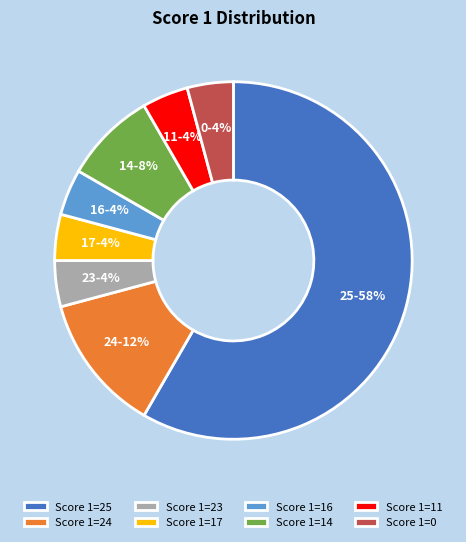

To the nearest percent, what is the average slice percentage?

12%